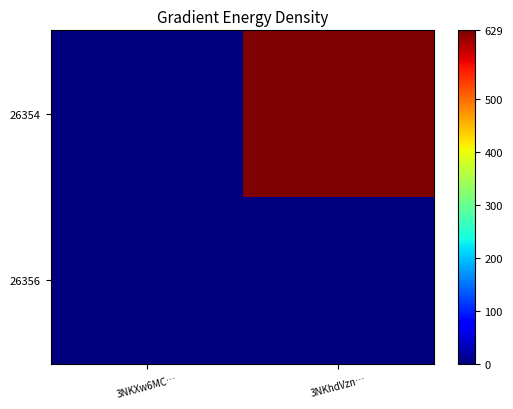

Which category has the highest value across all series?

3NKhdVzn…